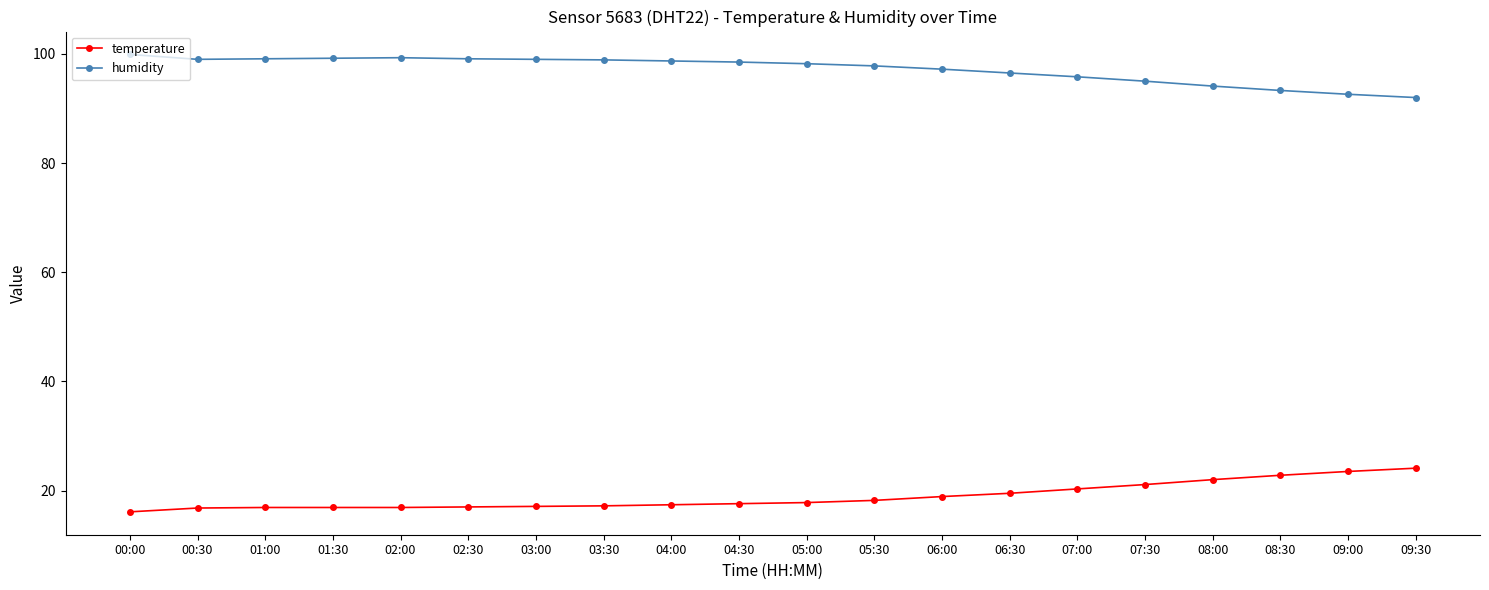

True or false: humidity and temperature cross at least once.

False